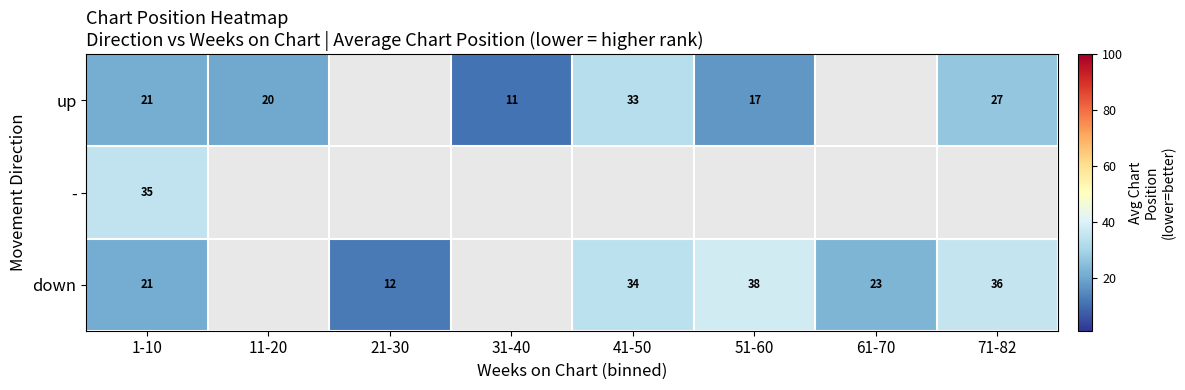

Is the value of up at 31-40 greater than the value of - at 1-10?

No